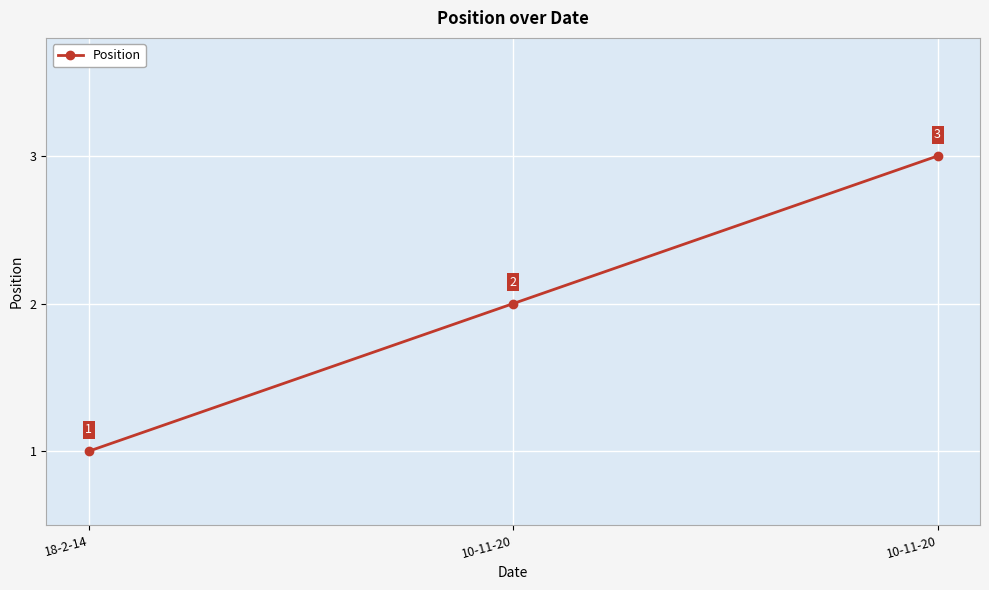

How many values are below 2?

1